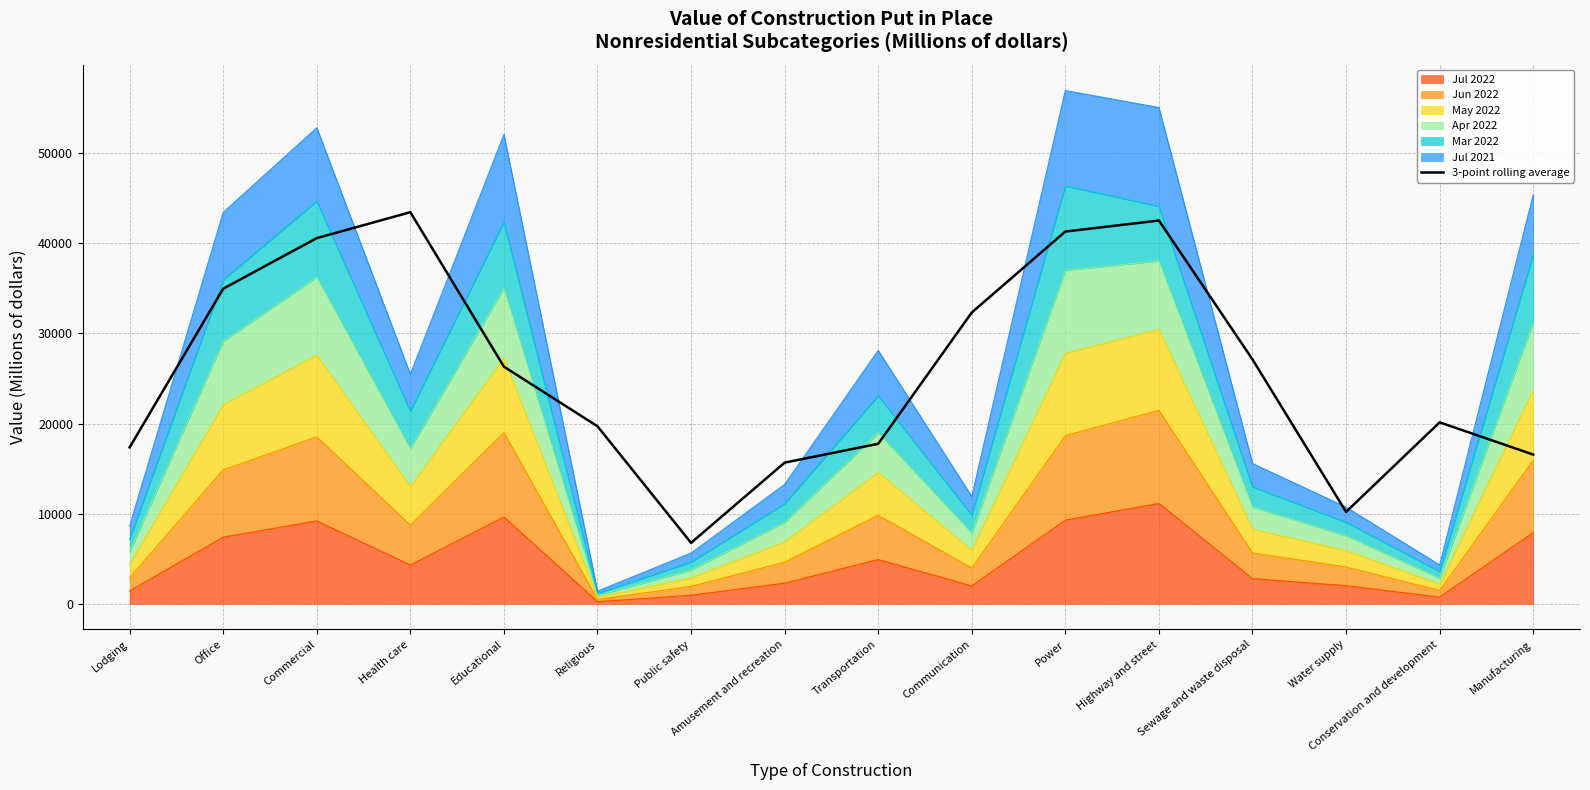

What is the minimum value shown in the chart?

6762.7